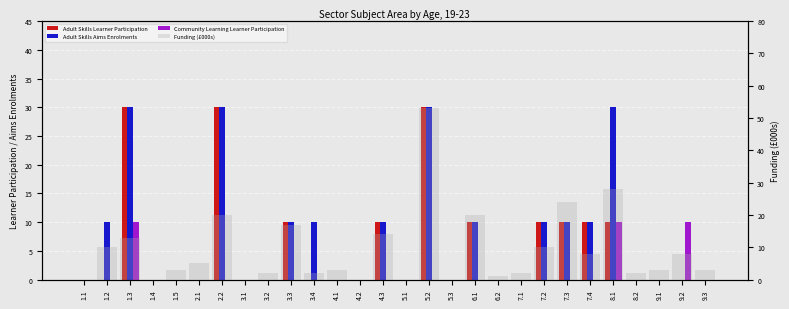

What is the highest value of the Adult Skills Aims Enrolments series?

30